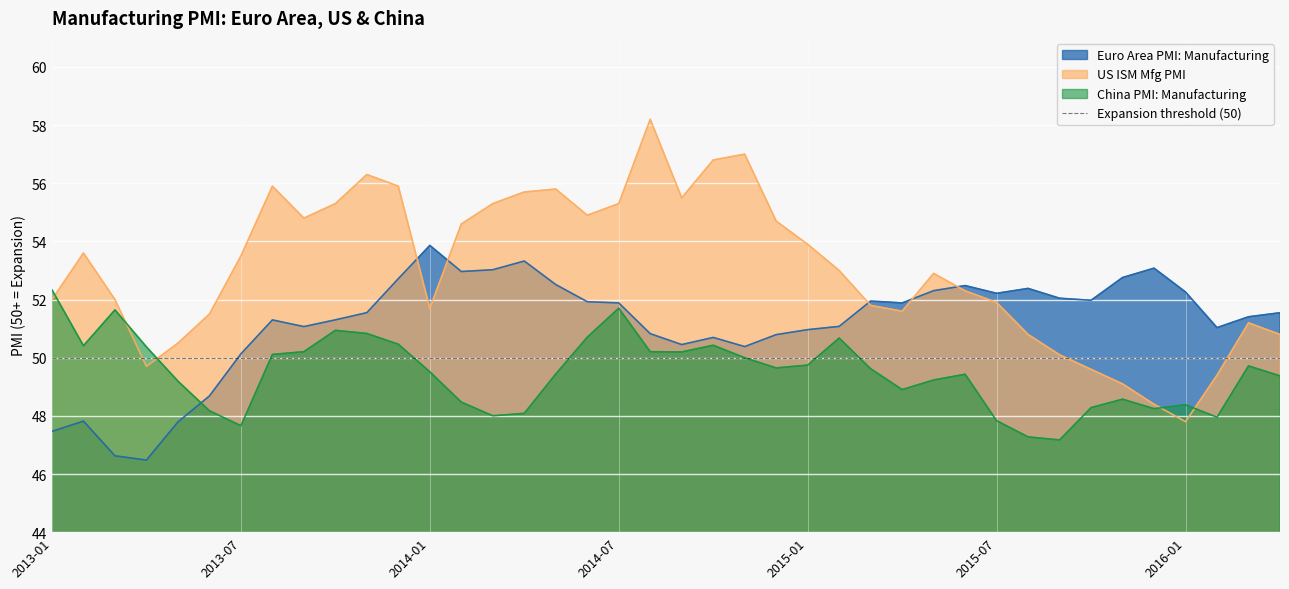

What is the maximum value for US ISM Mfg PMI?

58.2